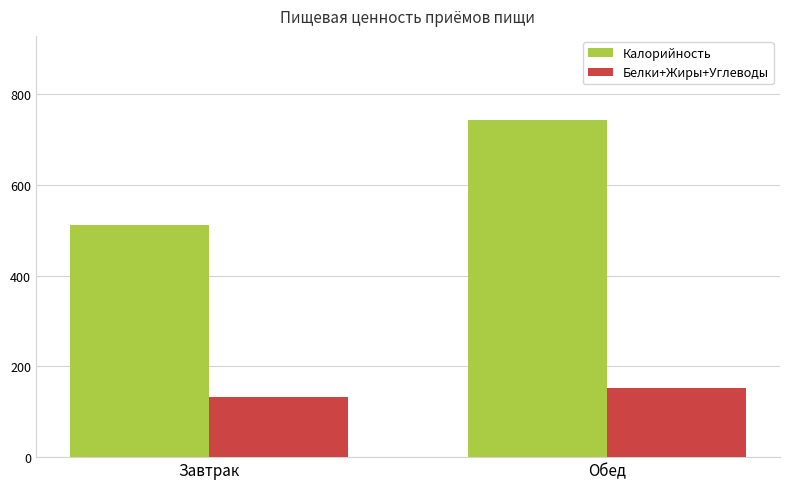

Which series has the widest spread of values?

Калорийность